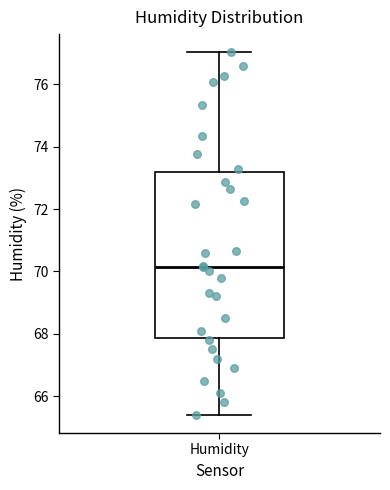

Read this box plot against the y-axis: the position of the median line, the range covered by the box, and the ends of both whiskers. The values are not printed on the chart, so give them approximately, as read against the axis.

median 70.2, box 67.8 to 73.2, whiskers 65.4 to 77.0